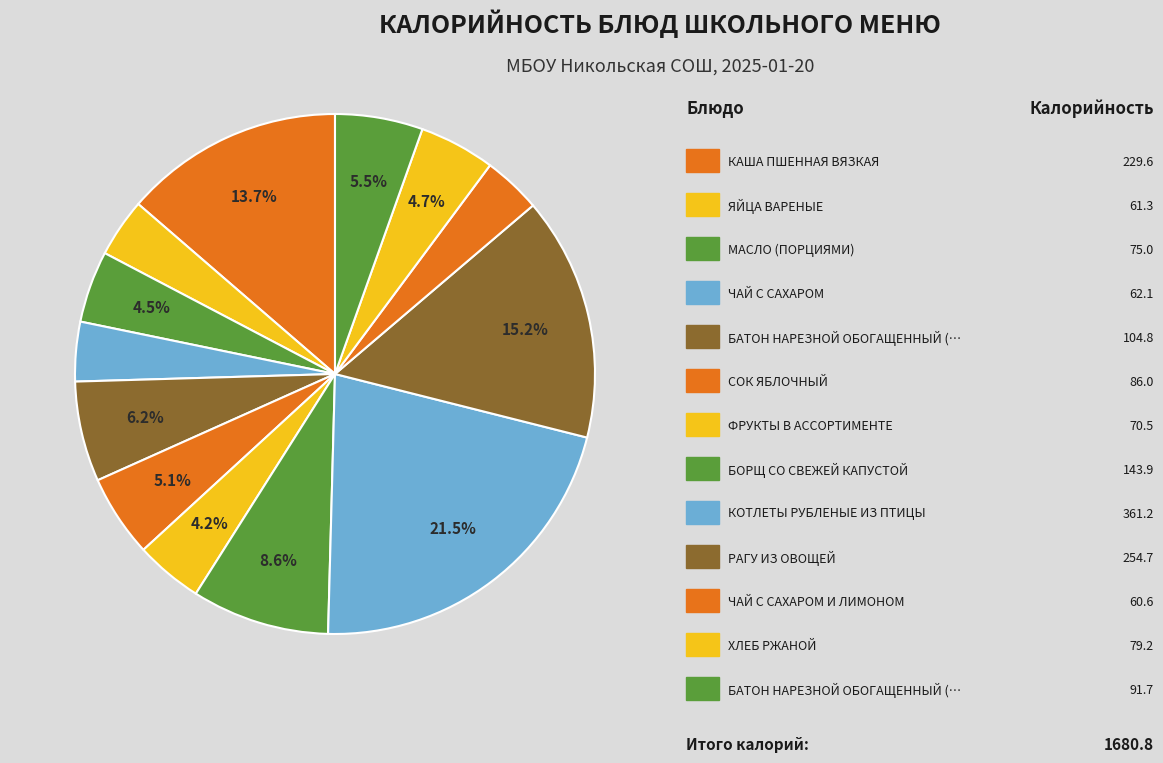

How many slices are in this pie chart?

13